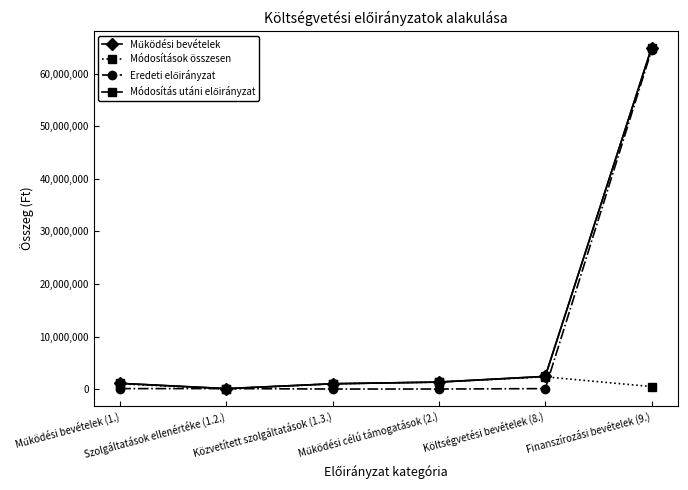

What is the difference between the maximum and minimum values in the Eredeti előirányzat series?

64482805